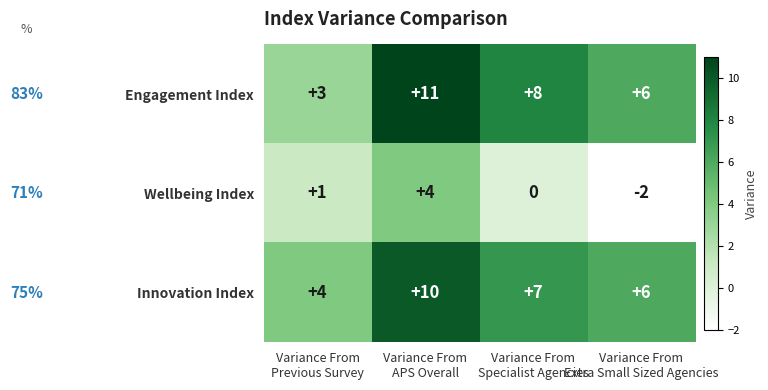

What is the total value across all series at Variance From
APS Overall?

25